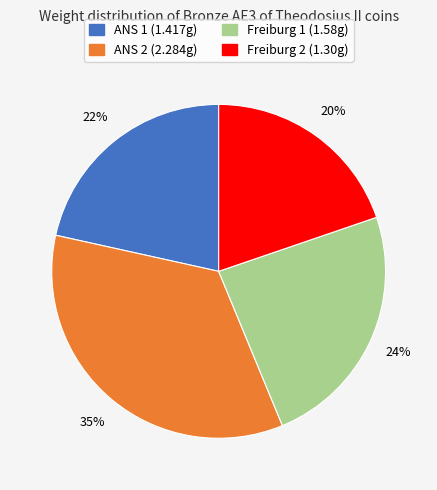

Rank the categories by value from lowest to highest.

Freiburg 2 (1.30g), ANS 1 (1.417g), Freiburg 1 (1.58g), ANS 2 (2.284g)